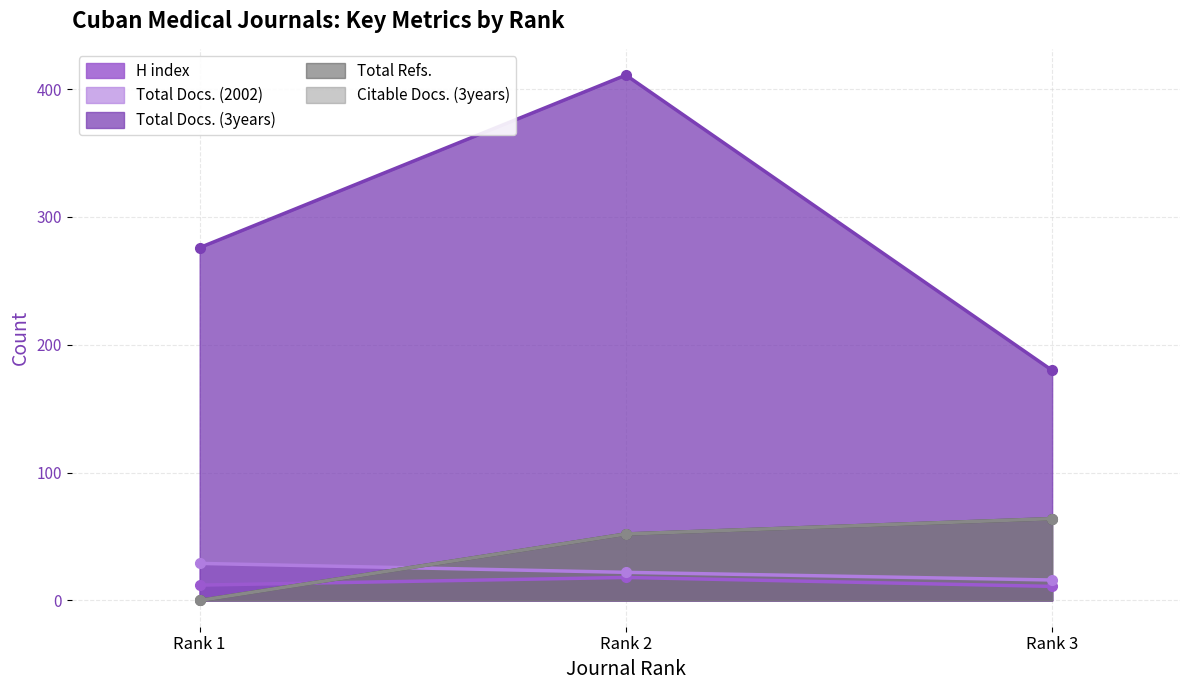

What is the value of the Total Docs. (2002) point at the 2nd from the left?

22